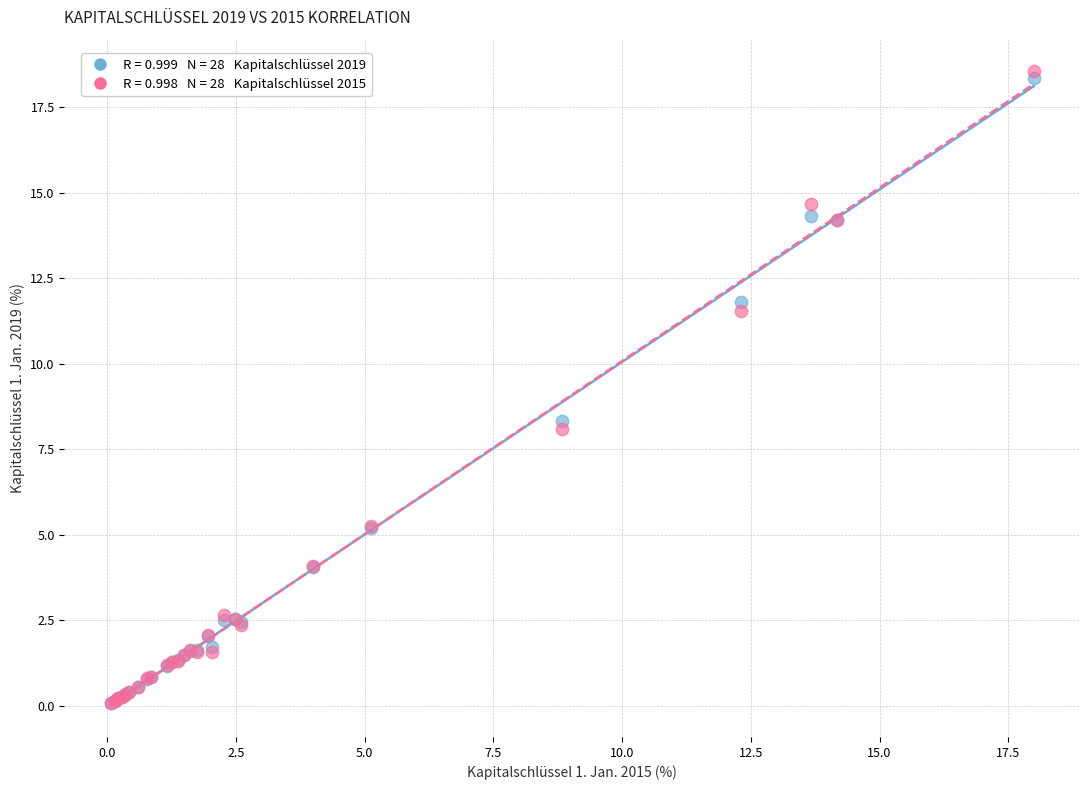

Across all series, what Y value is closest to 9?

8.3